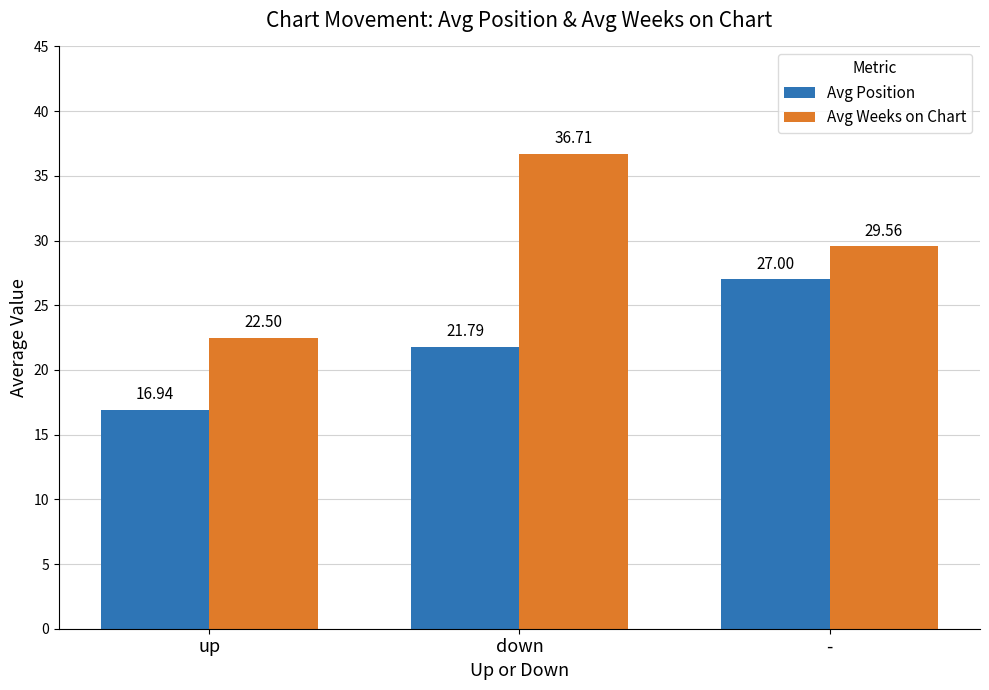

True or false: Avg Position has a value of 22.7 at up.

False